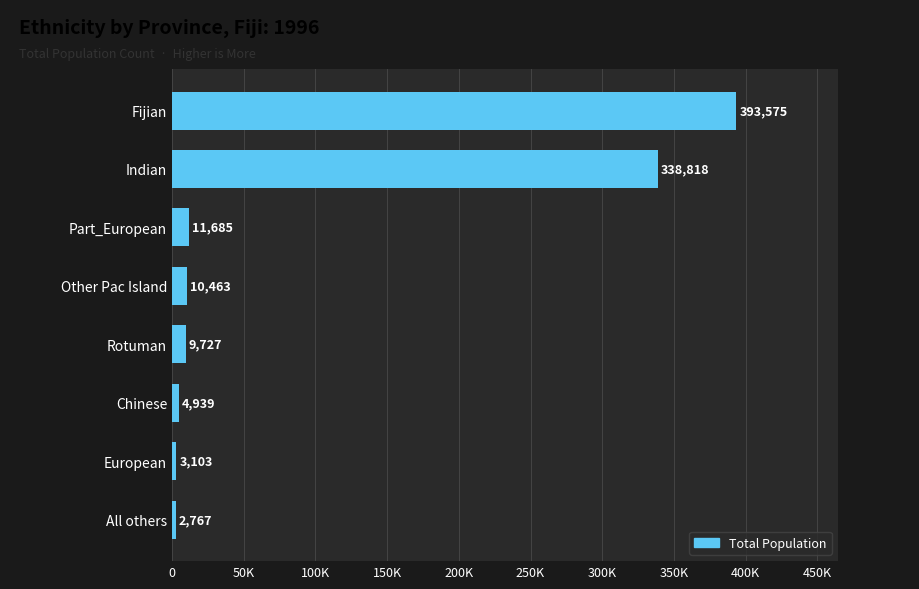

What is the sum of all values?

775077